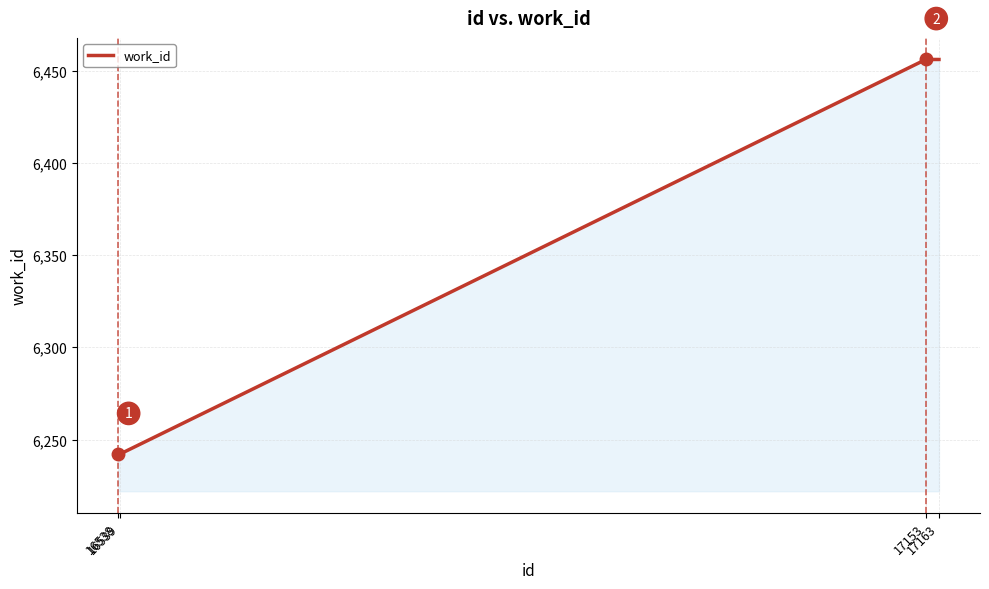

Reading left to right, what are all the values shown in this chart?

16538=6242	16539=6242	17153=6456	17163=6456